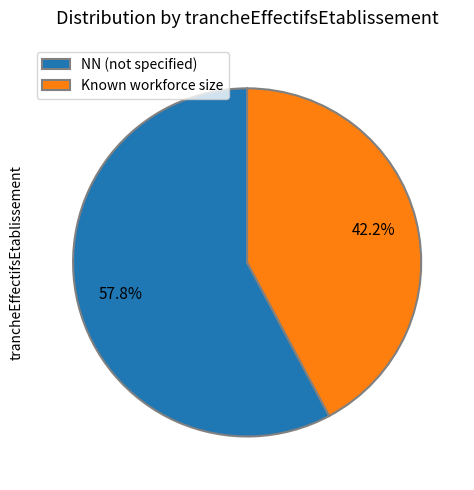

Is the sum of NN (not specified) and Known workforce size greater than half?

Yes